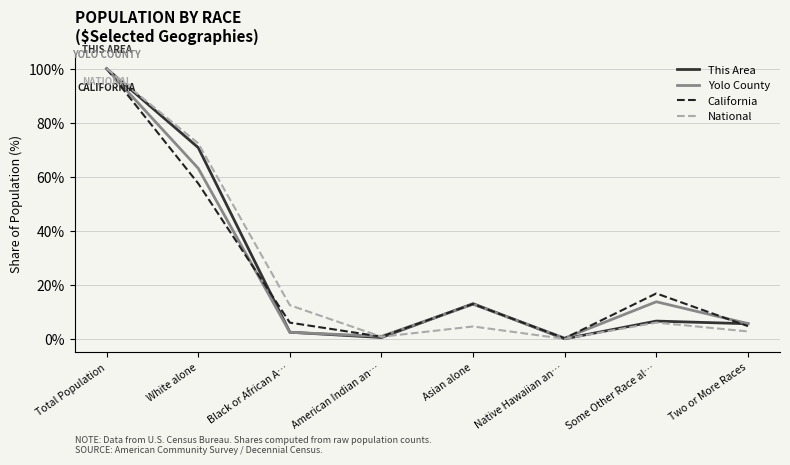

Reading left to right, what are all the values shown in this chart?

This Area: Total Population=100.0	White alone=70.8	Black or African A…=2.6	American Indian an…=0.7	Asian alone=13.2	Native Hawaiian an…=0.2	Some Other Race al…=6.7	Two or More Races=5.8
Yolo County: Total Population=100.0	White alone=63.2	Black or African A…=2.6	American Indian an…=1.1	Asian alone=13.0	Native Hawaiian an…=0.5	Some Other Race al…=13.9	Two or More Races=5.8
California: Total Population=100.0	White alone=57.6	Black or African A…=6.2	American Indian an…=1.0	Asian alone=13.0	Native Hawaiian an…=0.4	Some Other Race al…=17.0	Two or More Races=4.9
National: Total Population=100.0	White alone=72.4	Black or African A…=12.6	American Indian an…=0.9	Asian alone=4.8	Native Hawaiian an…=0.2	Some Other Race al…=6.2	Two or More Races=2.9